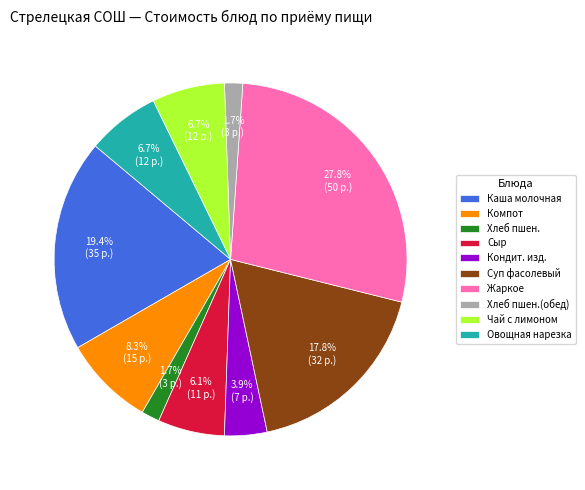

To the nearest percent, what is the difference between the largest and smallest slice percentages?

26%